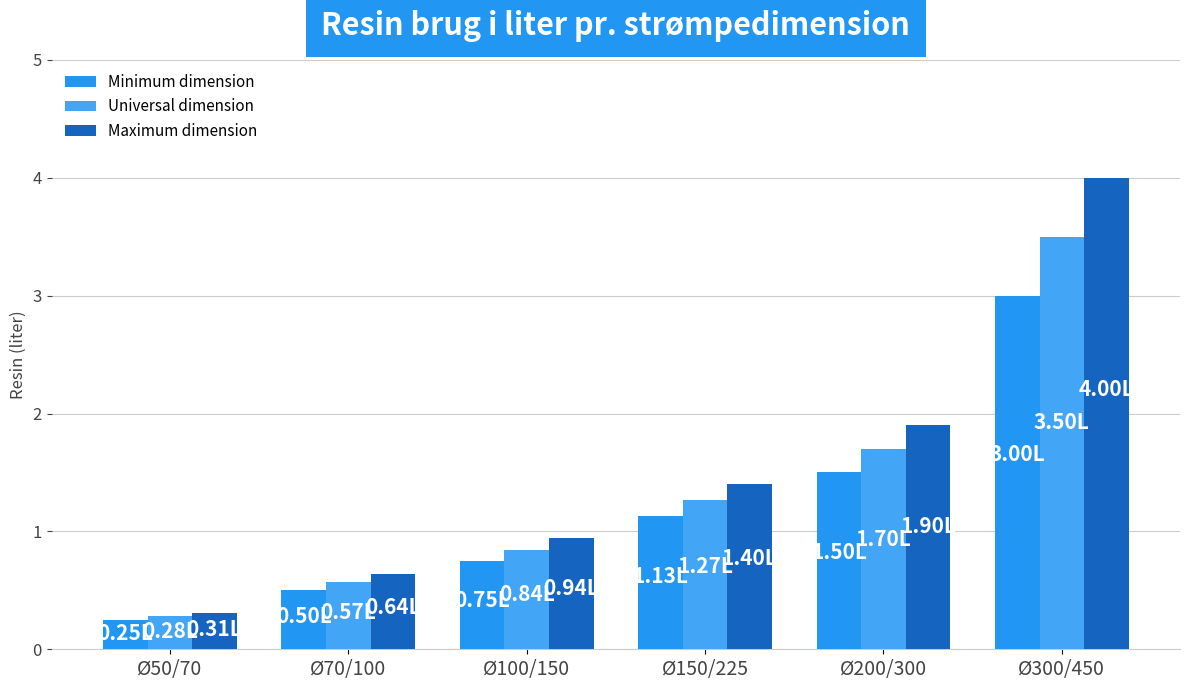

What are all the series names shown in the legend?

Minimum dimension, Universal dimension, Maximum dimension